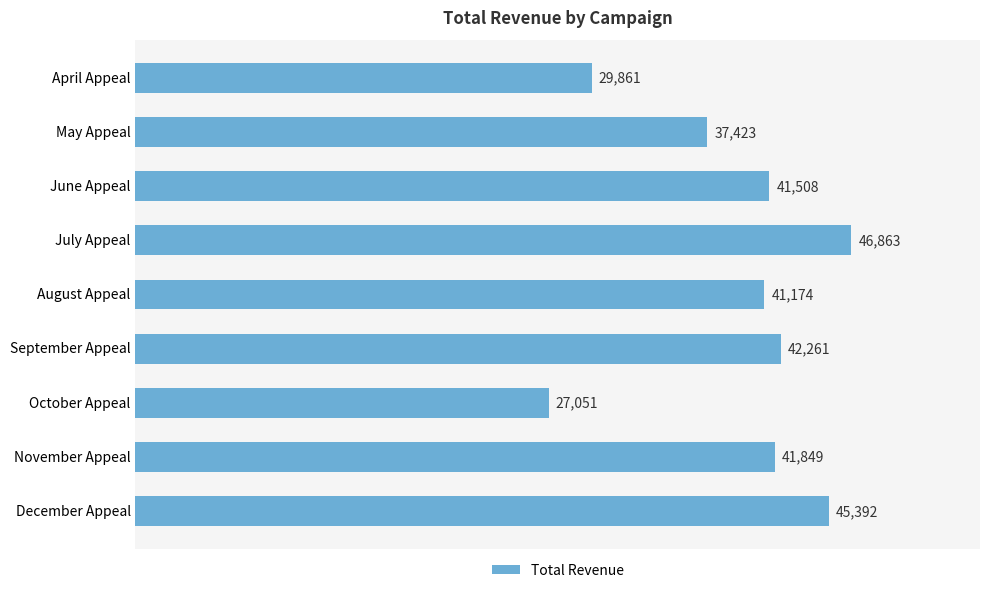

What is the ratio of the value at December Appeal to the value at April Appeal?

1.5